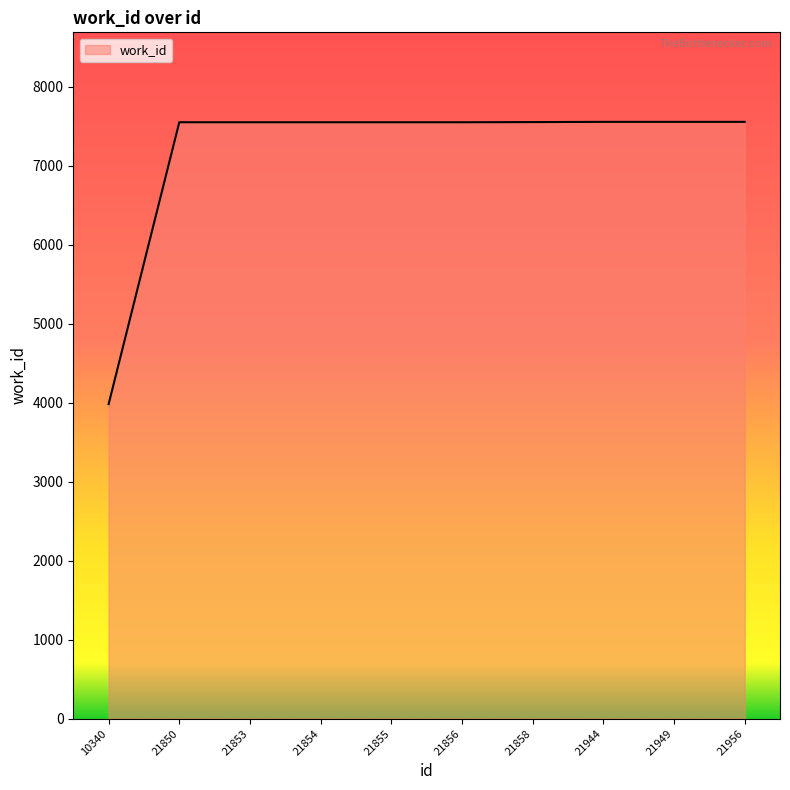

What is the smallest value displayed?

3981